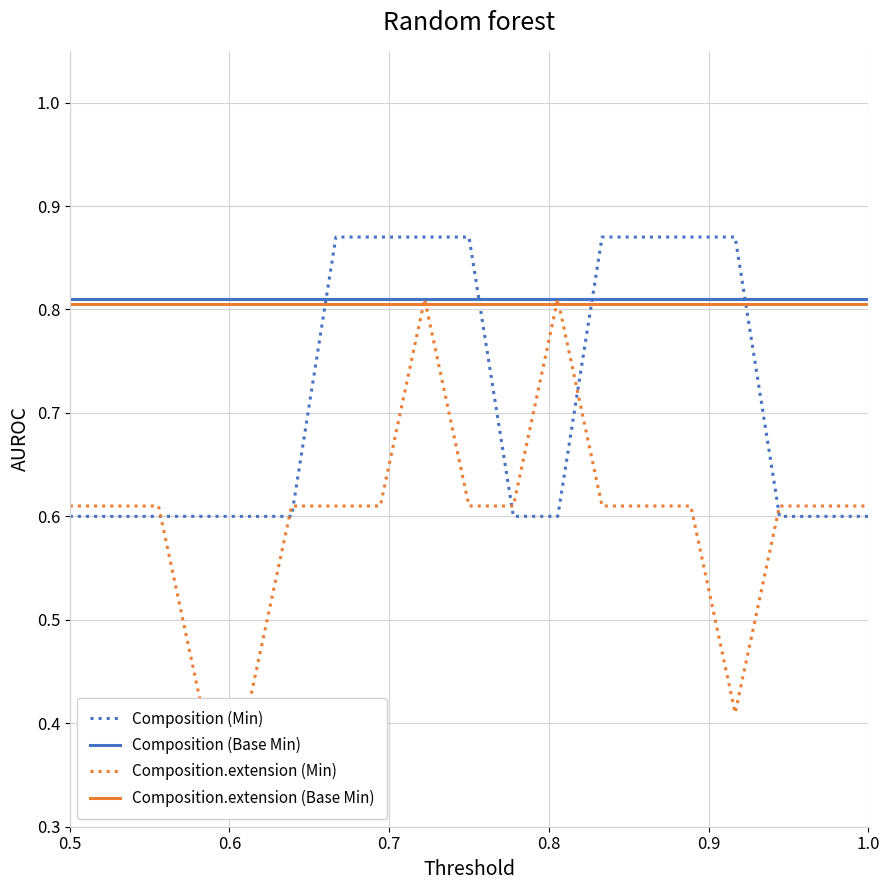

After their last crossing, which series has the higher values: Composition (Min) or Composition.extension (Base Min)?

Composition.extension (Base Min)